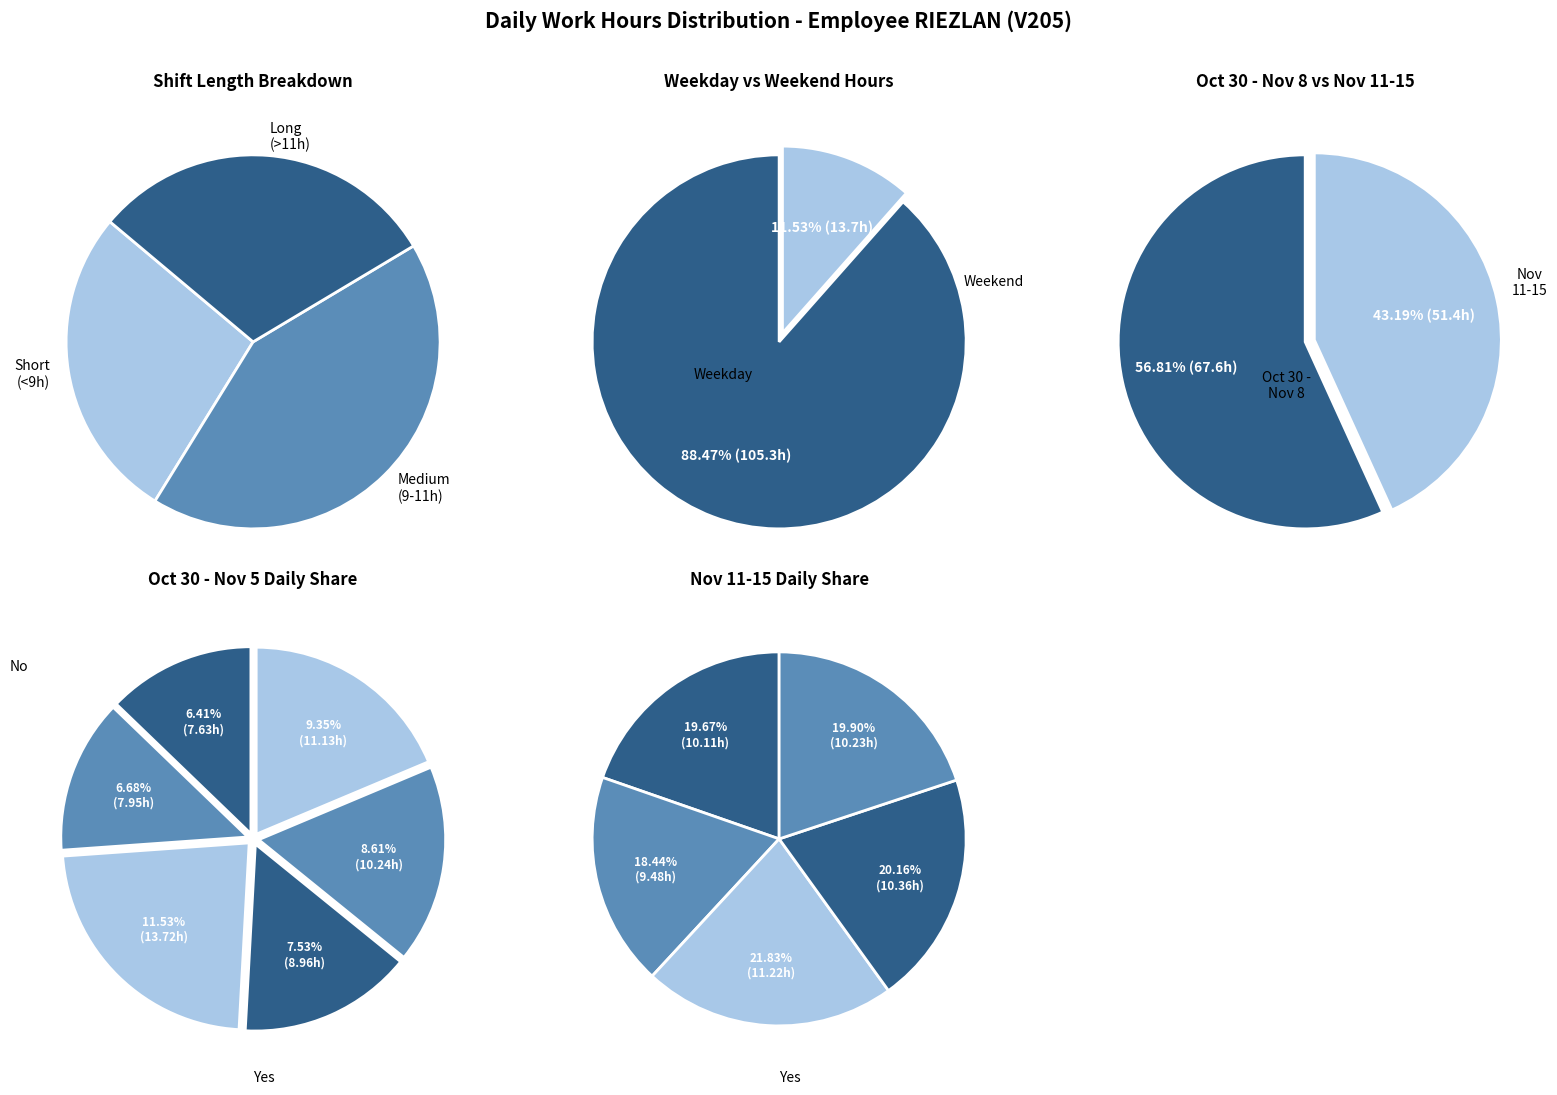

Does Wed (6/11) represent more than half of the total?

No